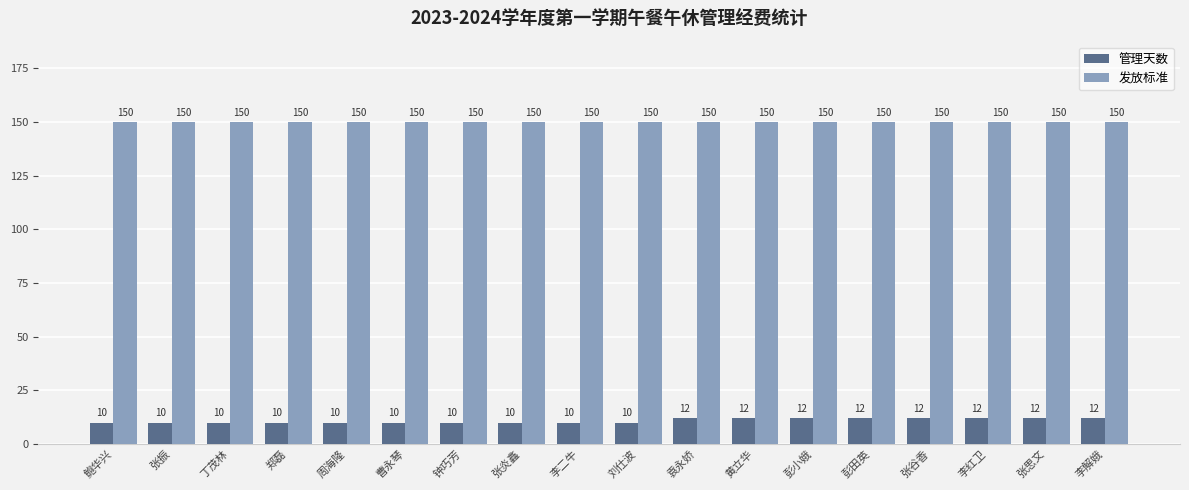

What is the approximate value of 管理天数 at 丁茂林?

10